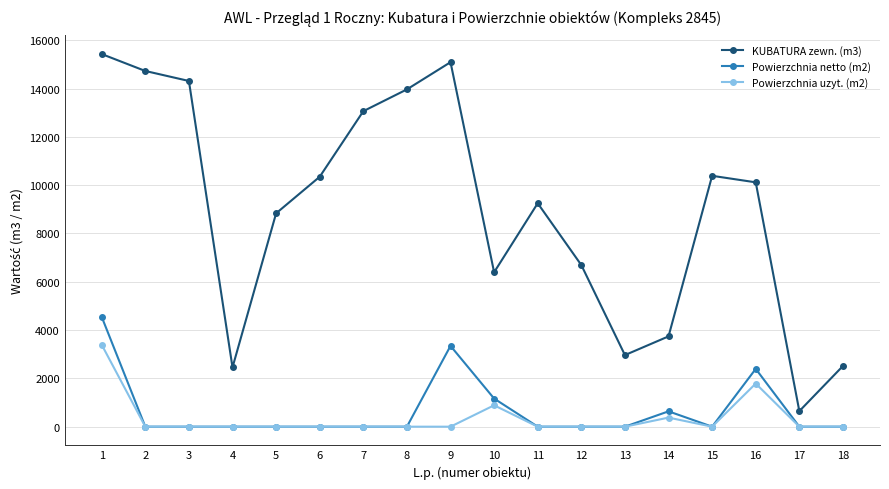

What is the difference between the second highest and minimum values in the Powierzchnia netto (m2) series?

3346.0